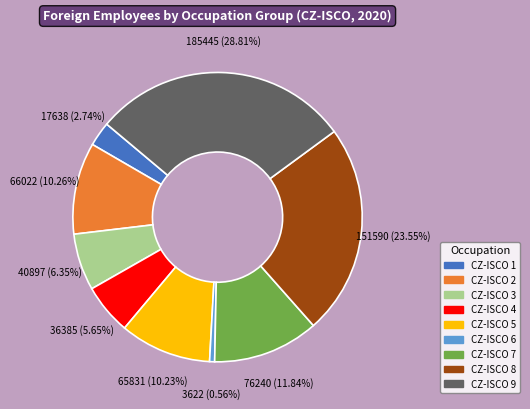

What percentage is the CZ-ISCO 2 slice, to the nearest percent?

10%